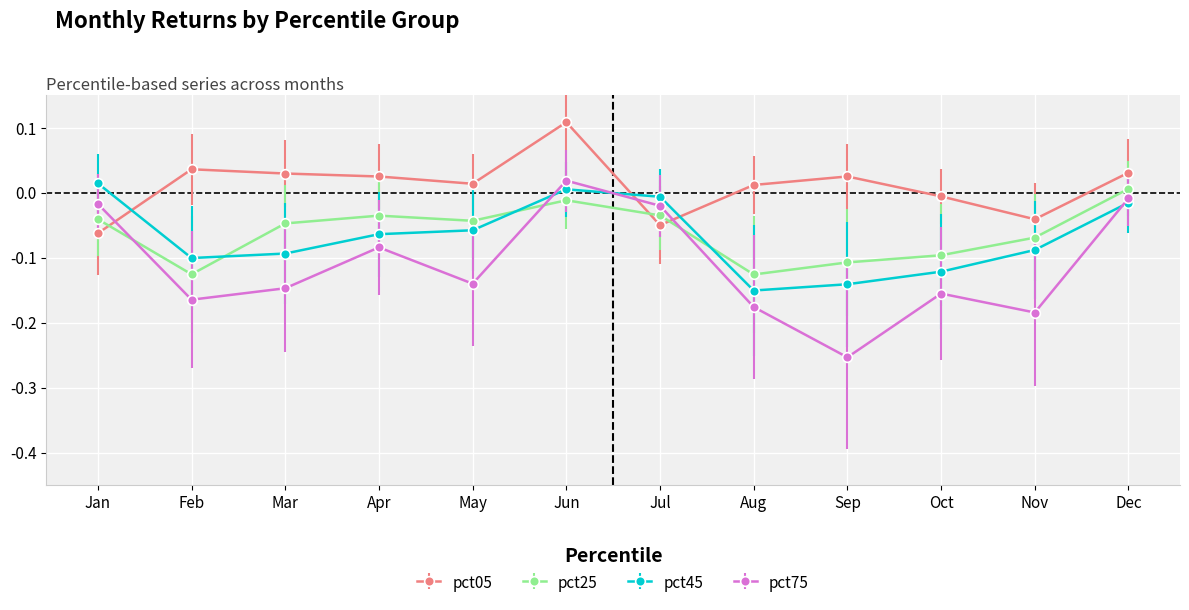

How many lines are shown in the chart?

4